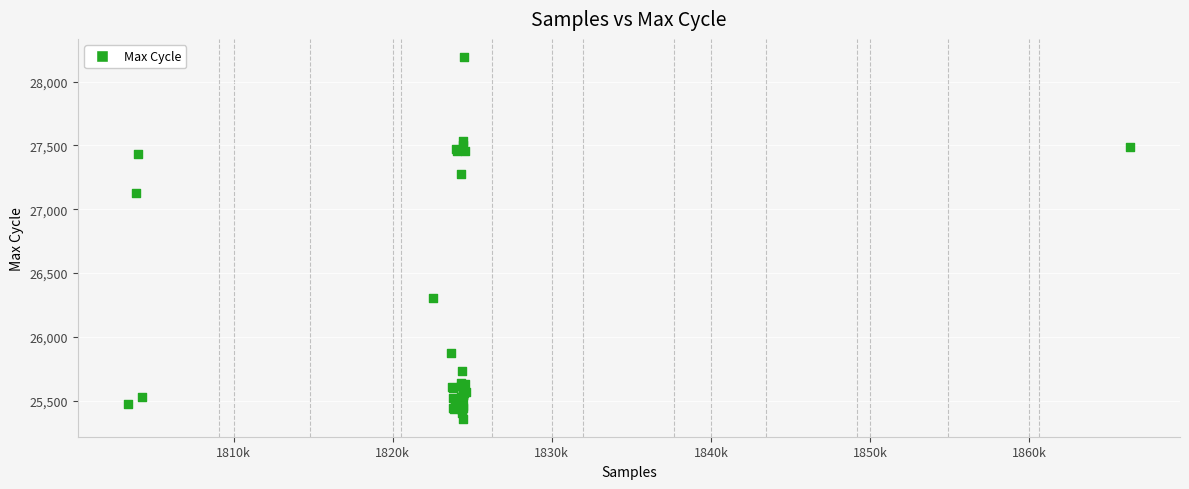

What Y value in the scatter plot is closest to 26776?

27131